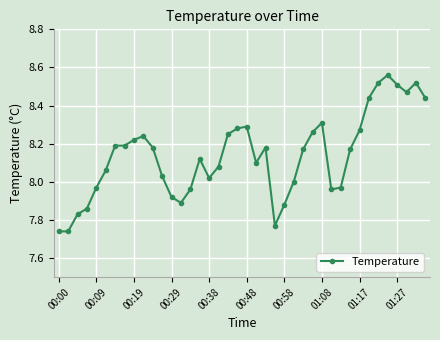

What is the sum of all values?

325.6